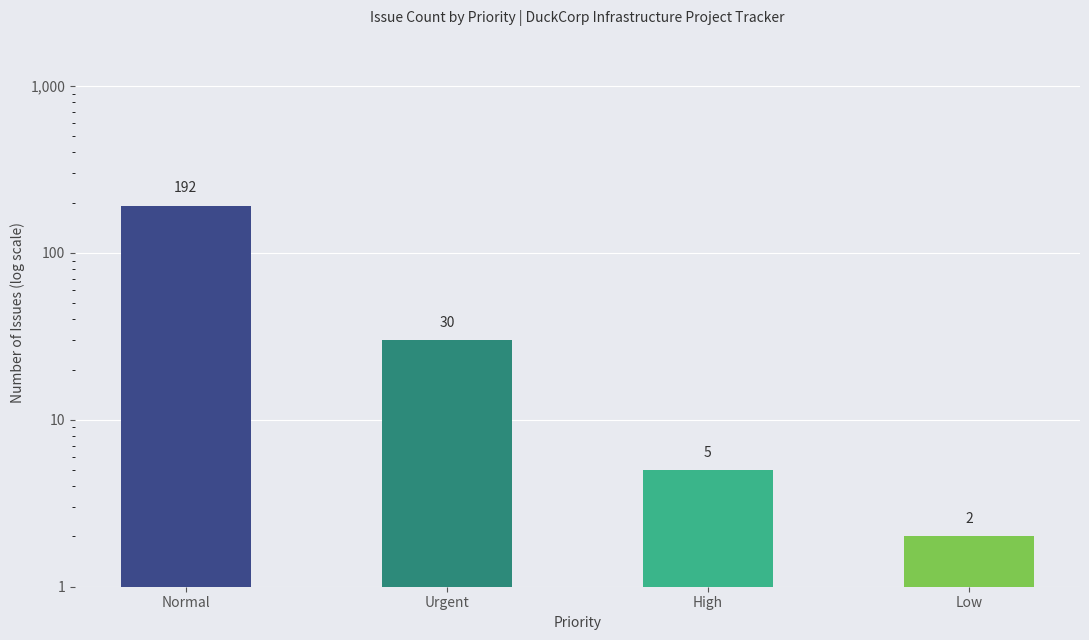

Count the number of values greater than 30.

1